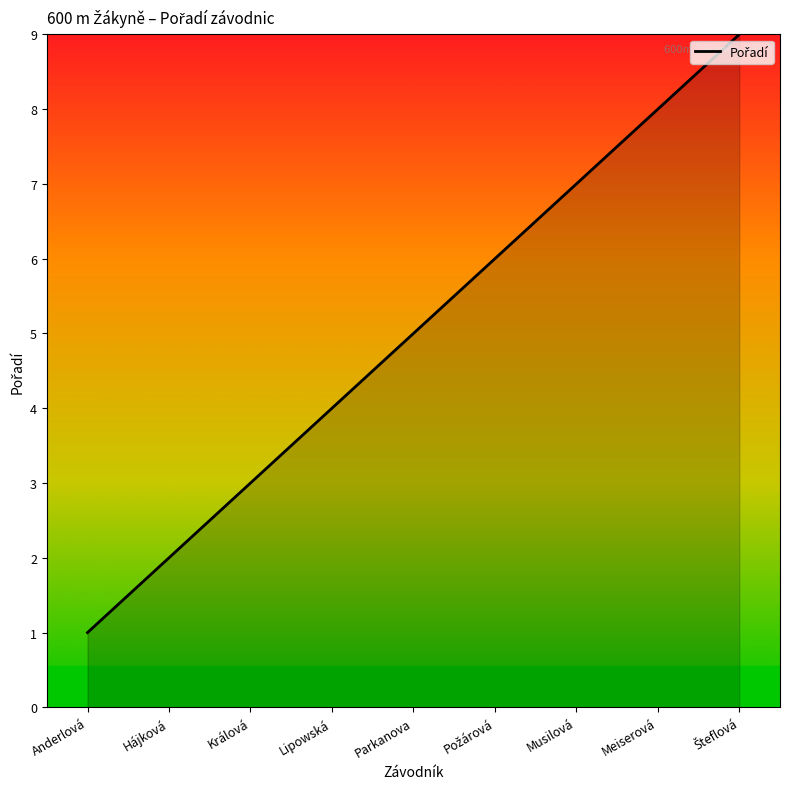

Count the number of data series in this chart.

1